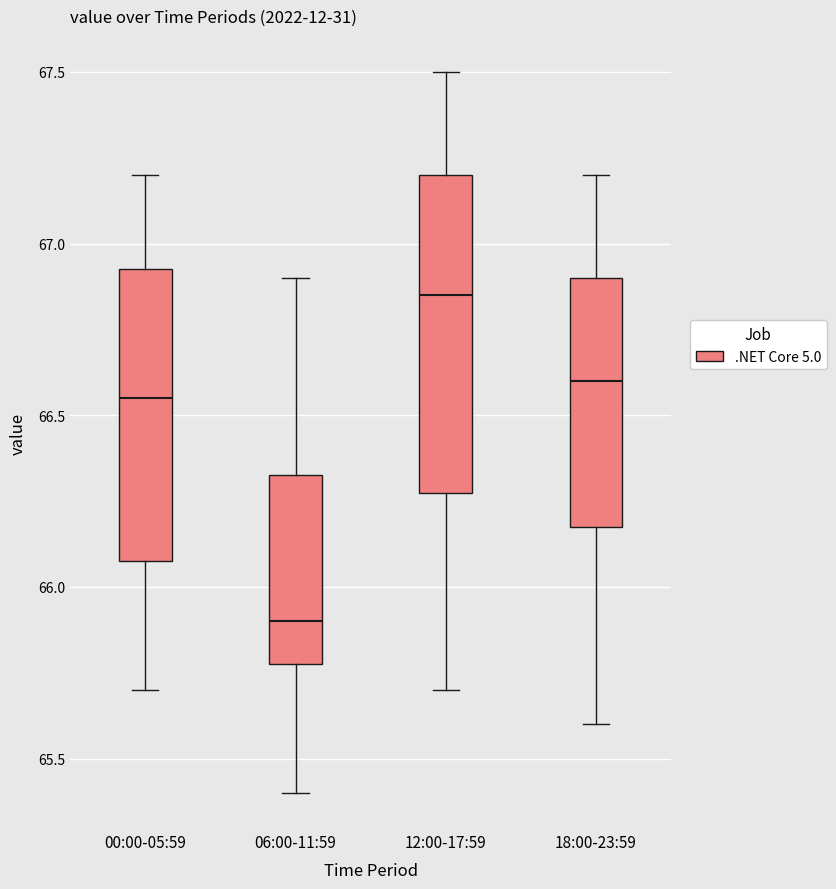

Reading left to right, transcribe this box plot: for each box, give where its median line is, the range the box spans, and where its two whiskers end, as read against the y-axis. The values are not printed on the chart, so give them approximately, as read against the axis.

00:00-05:59: median 66.55, box 66.10 to 66.95, whiskers 65.70 to 67.20
06:00-11:59: median 65.90, box 65.80 to 66.35, whiskers 65.40 to 66.90
12:00-17:59: median 66.85, box 66.30 to 67.20, whiskers 65.70 to 67.50
18:00-23:59: median 66.60, box 66.20 to 66.90, whiskers 65.60 to 67.20